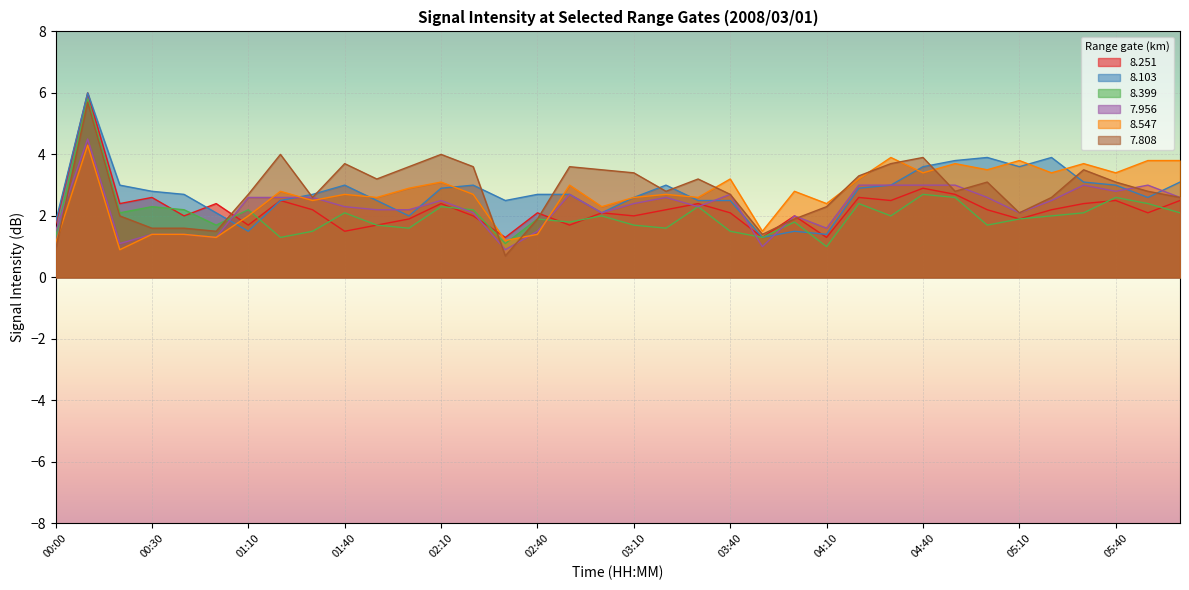

What is the value of the   7.808 point at the 31st from the left?

2.1